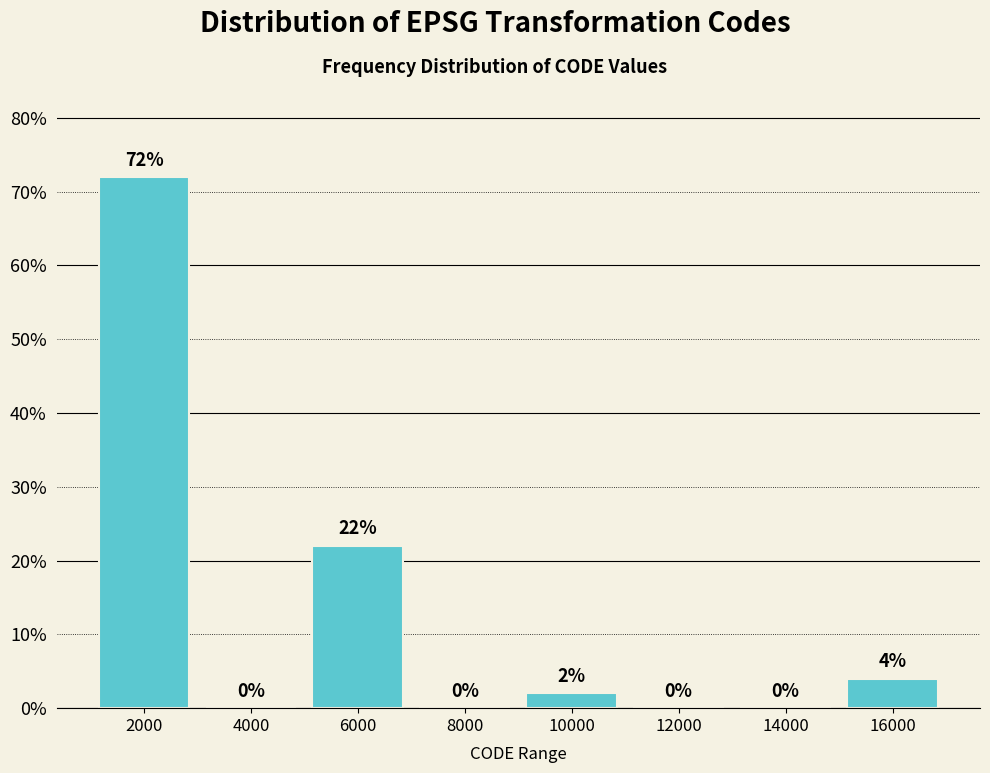

How tall is the bar that spans 15000 to 17000 on the x-axis?

4